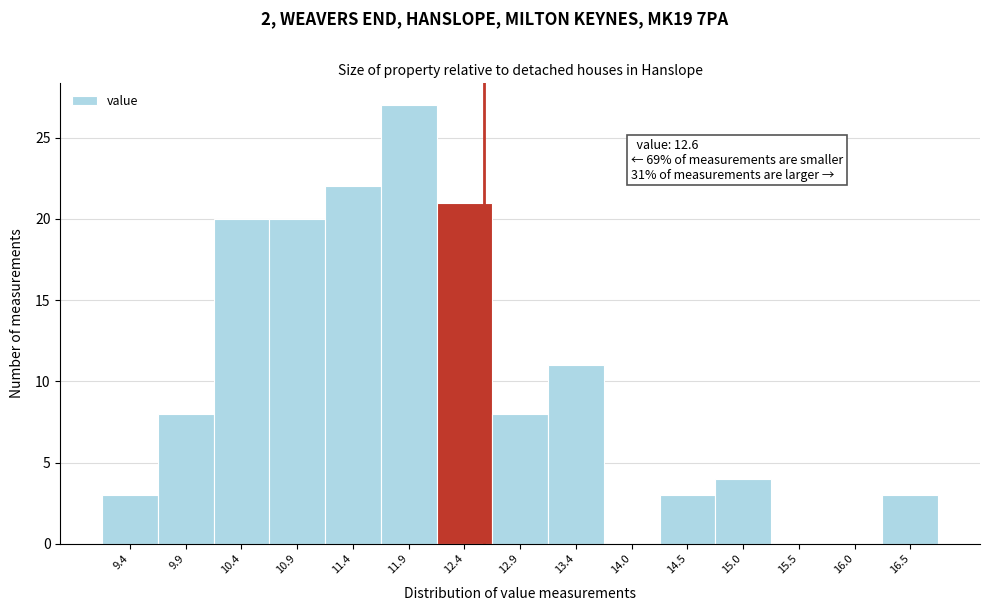

Over which range of the x-axis is the bar tallest?

11.7 to 12.2